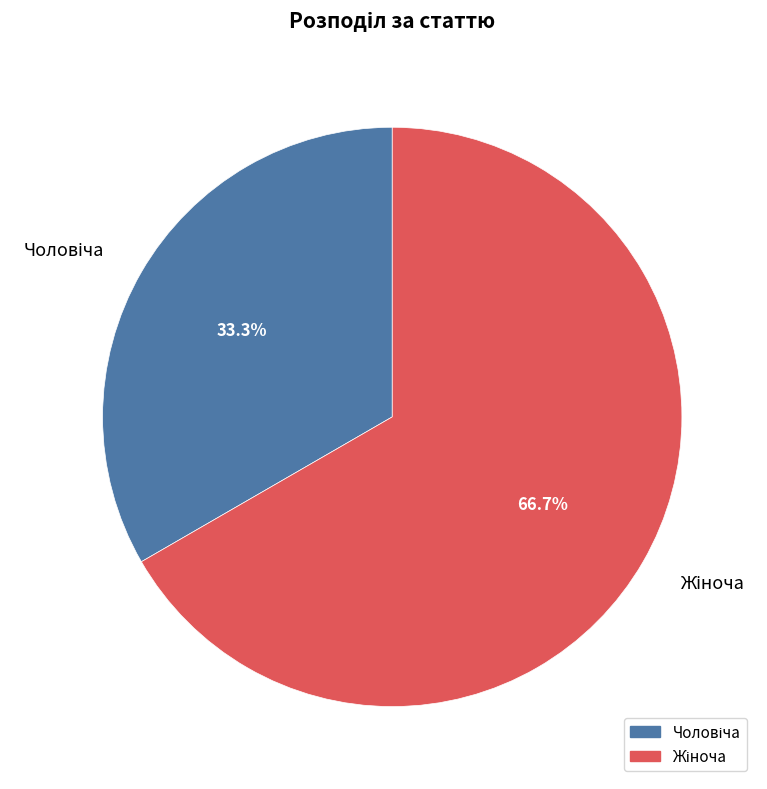

Does any single category account for the majority?

Yes